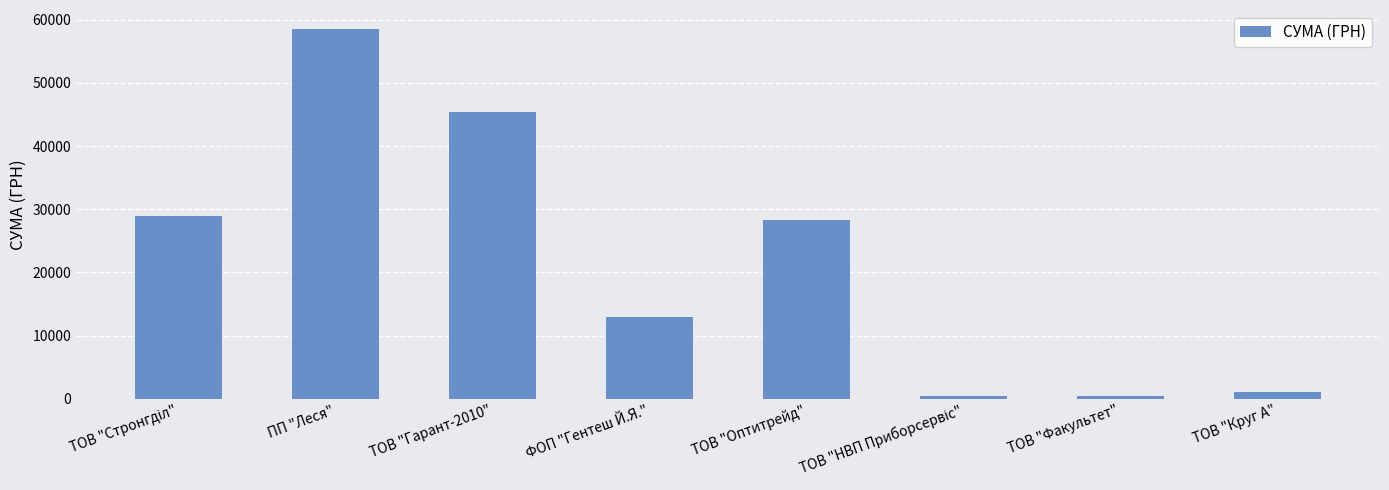

What is the difference between the second highest and second lowest values?

45005.9